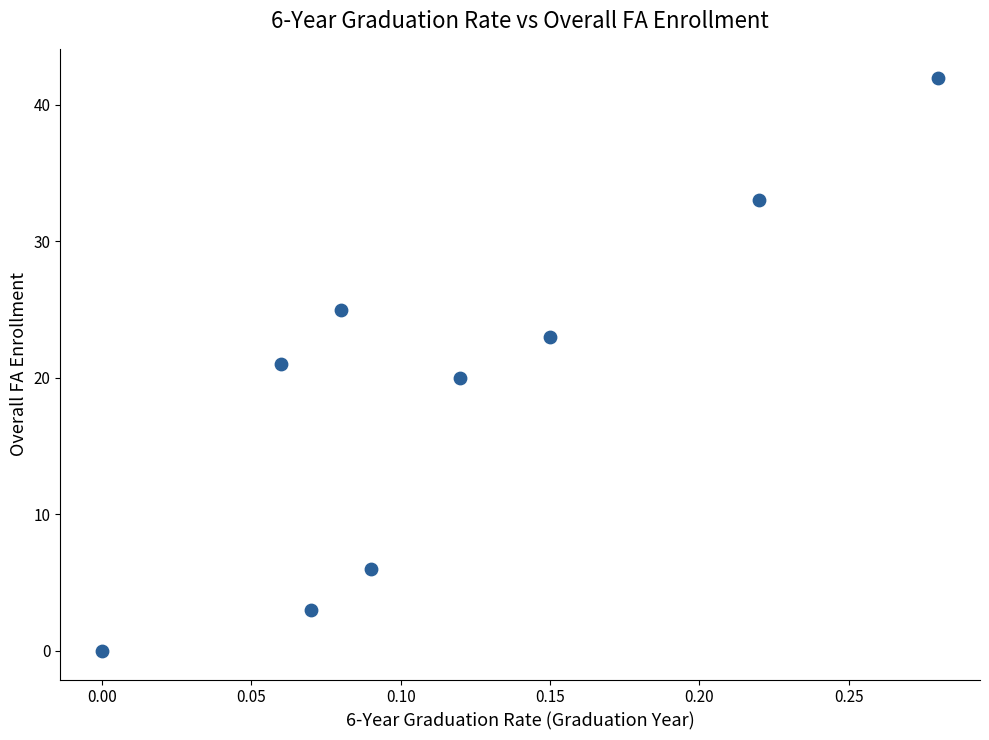

What is the range of Y values (max minus min)?

42